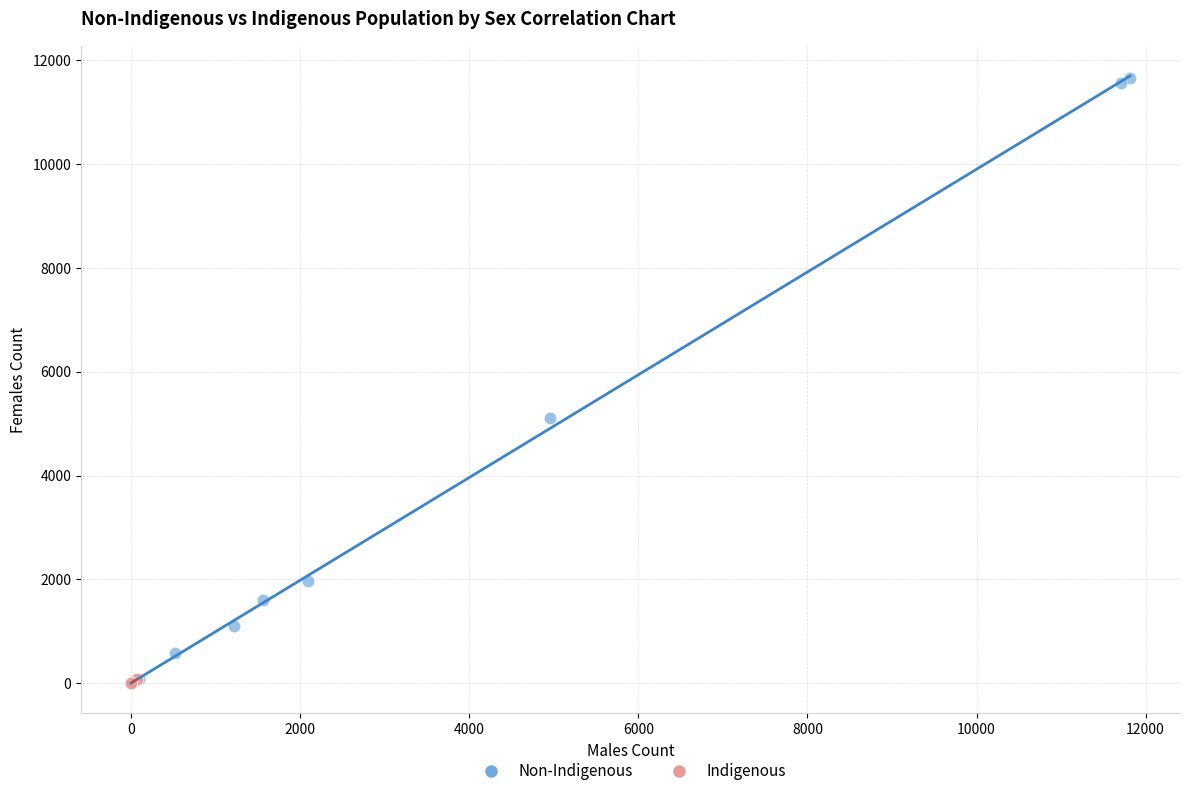

Which series reaches the maximum Y coordinate?

Non-Indigenous